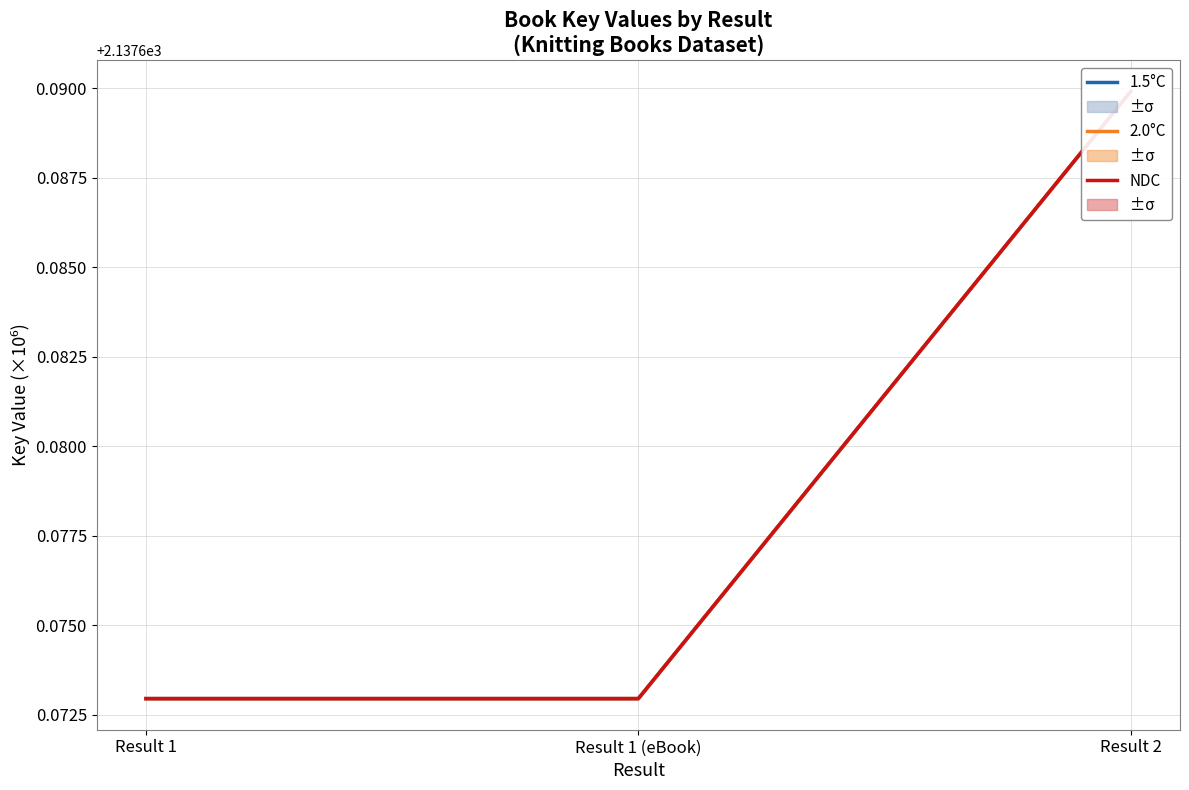

At which category does the chart reach its peak across all series?

Result 2